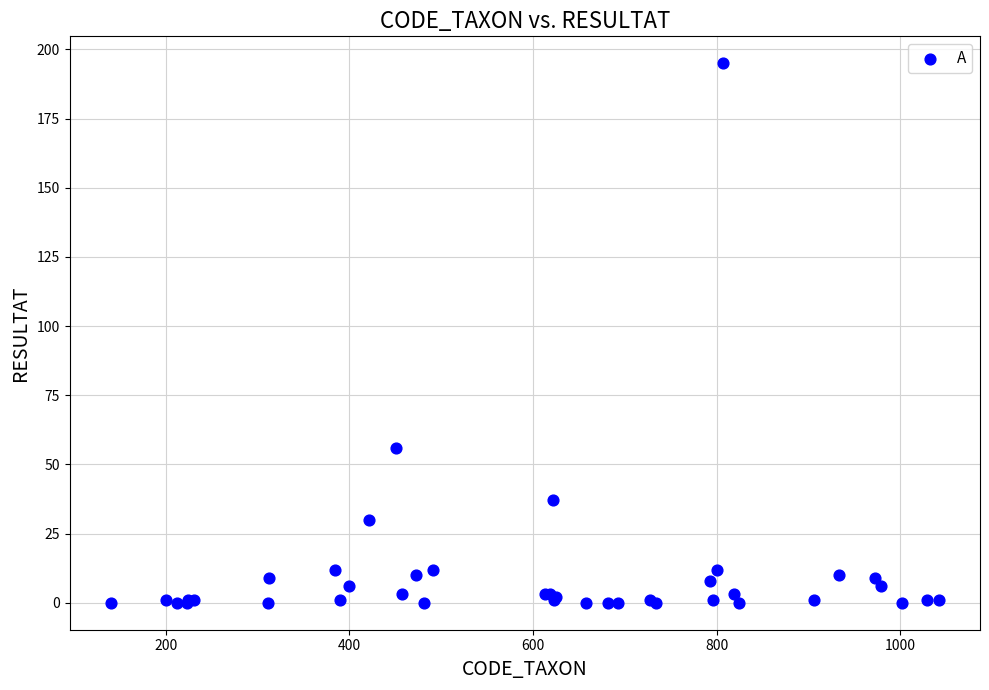

What Y value in the scatter plot is closest to 97?

56